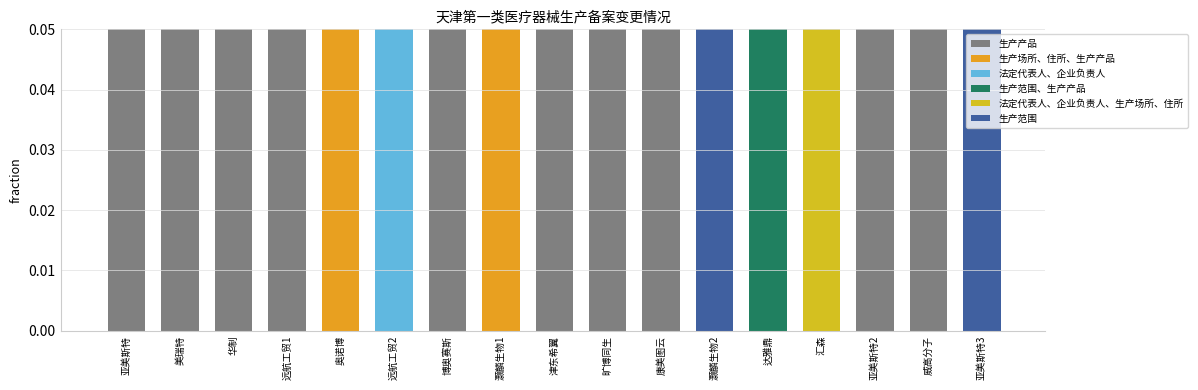

What is the average value of the 生产范围、生产产品 series?

1